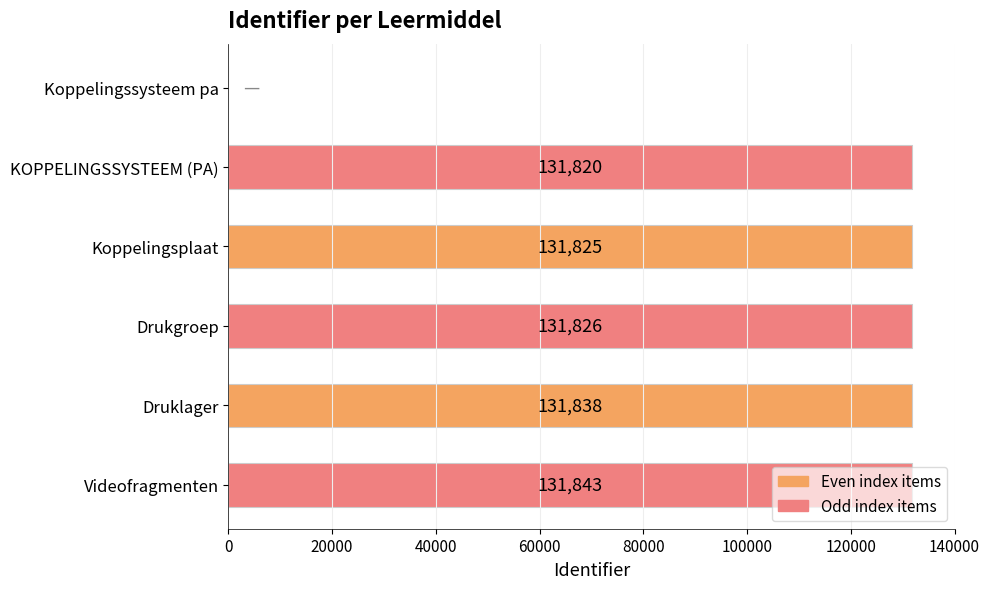

Which has a higher value, Videofragmenten or KOPPELINGSSYSTEEM (PA)?

Videofragmenten